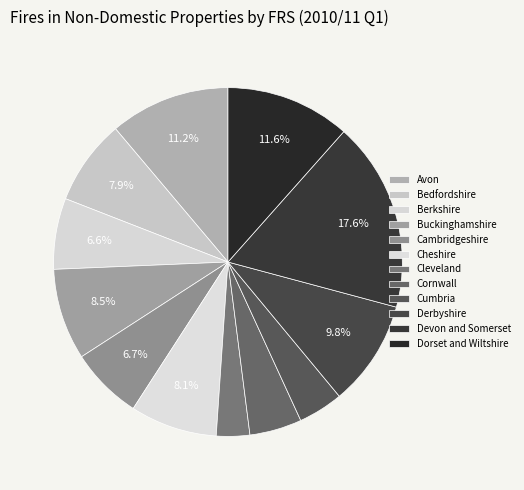

Which has a higher value, Devon and Somerset or Berkshire?

Devon and Somerset